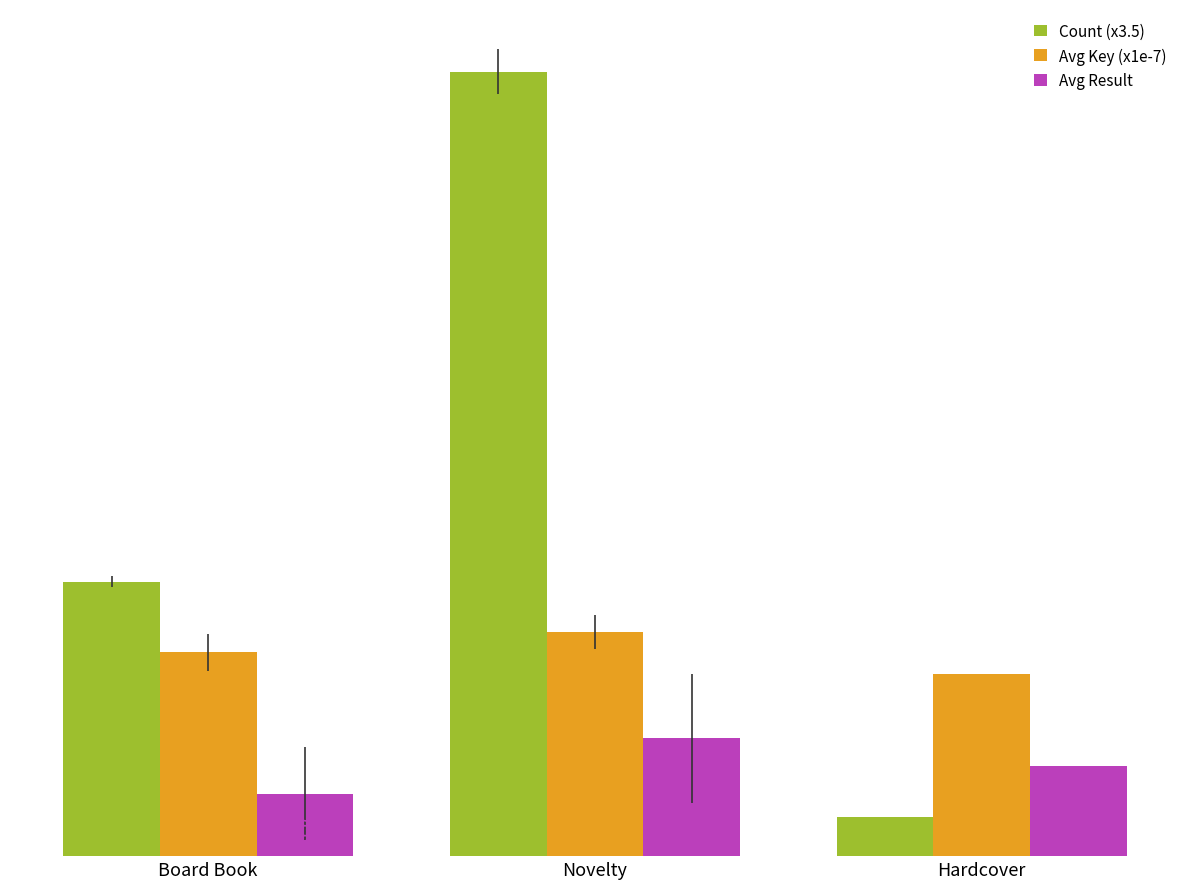

How many bars are there in each group?

3